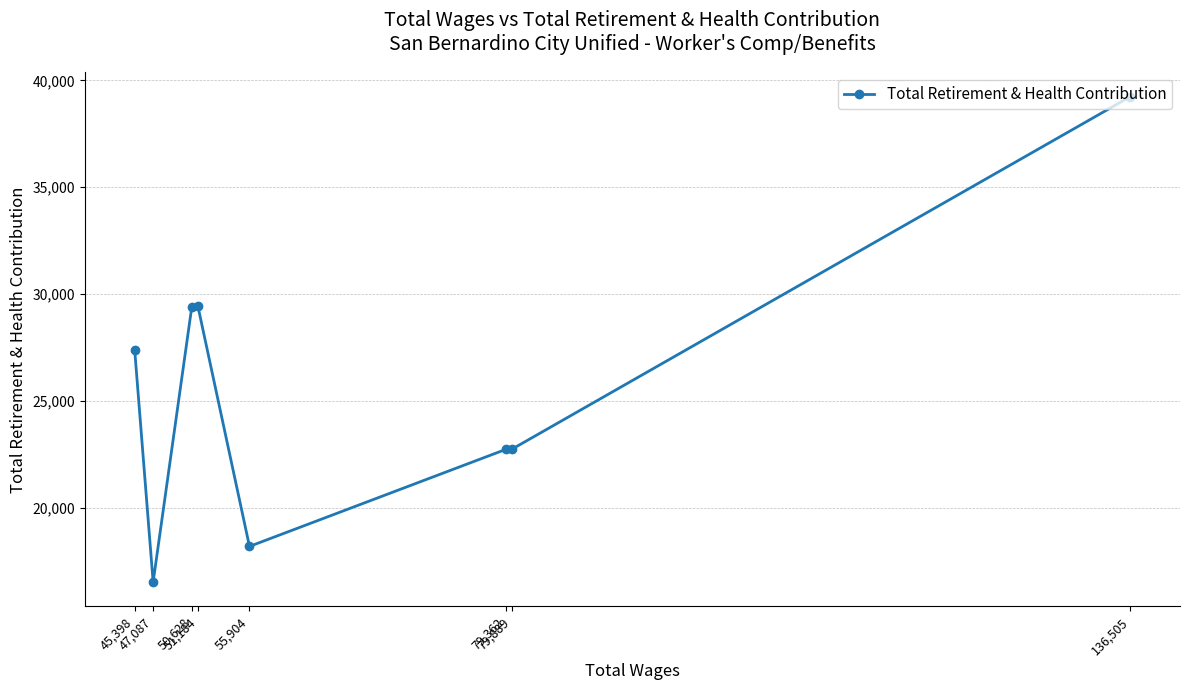

What position from the right is 45,398?

8